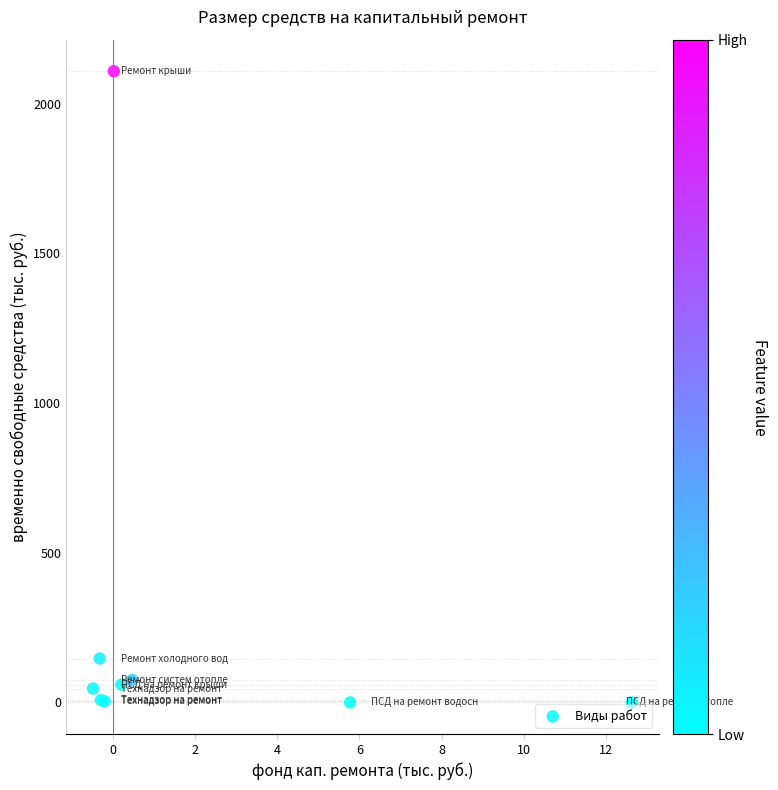

What Y value in the scatter plot is closest to 1054?

146.7